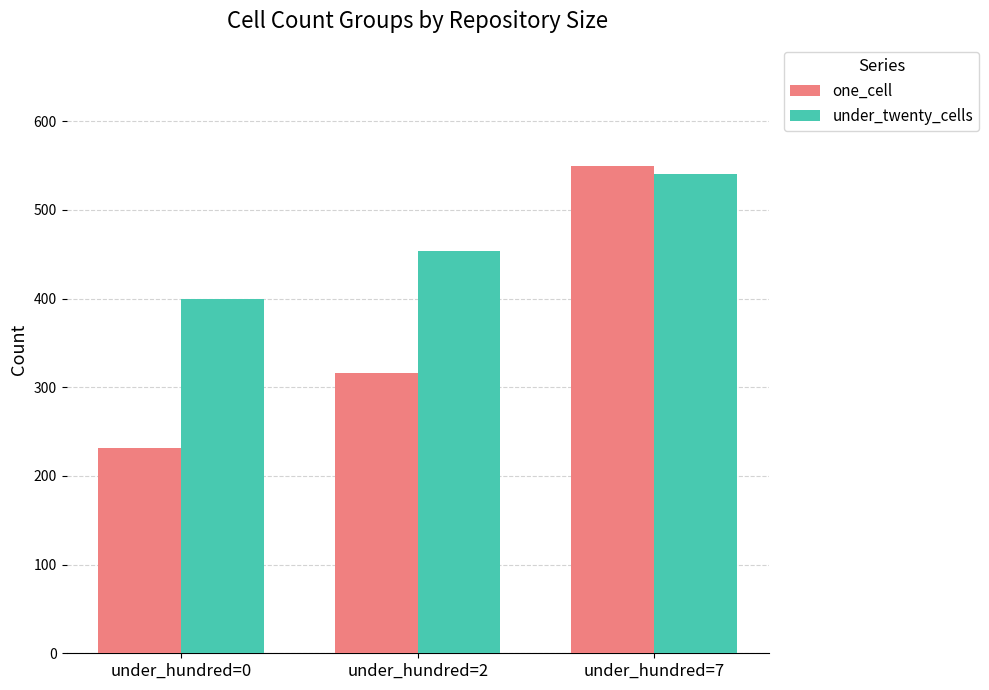

At which category is the sum across all series the highest?

under_hundred=7